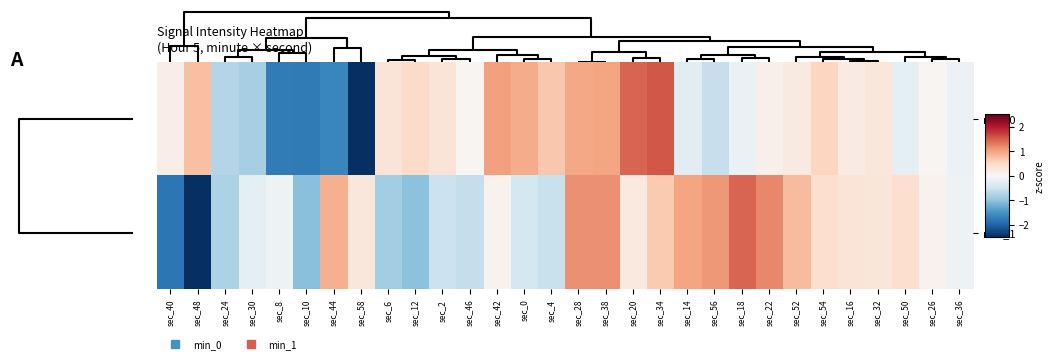

At which category does the chart reach its minimum across all series?

sec_48